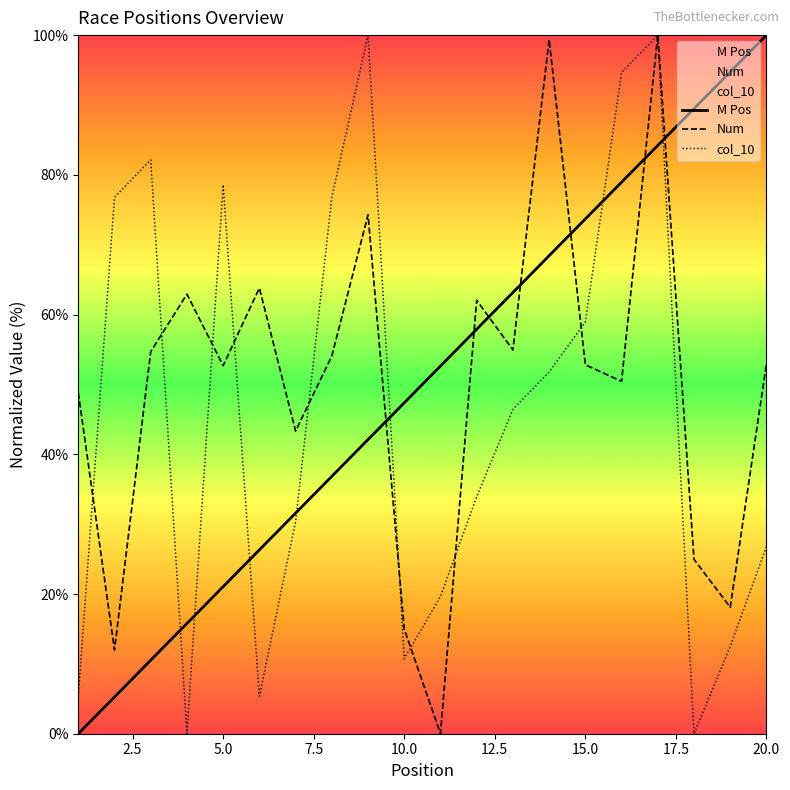

True or false: col_10 and M Pos cross at least once.

True